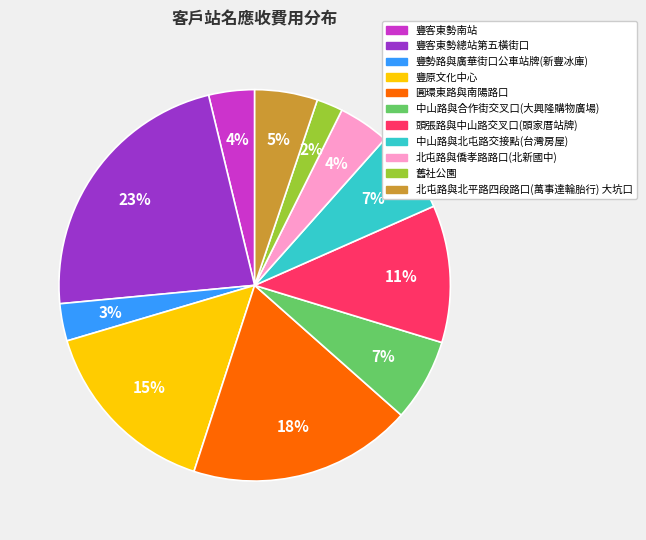

How many segments does this pie chart have?

11